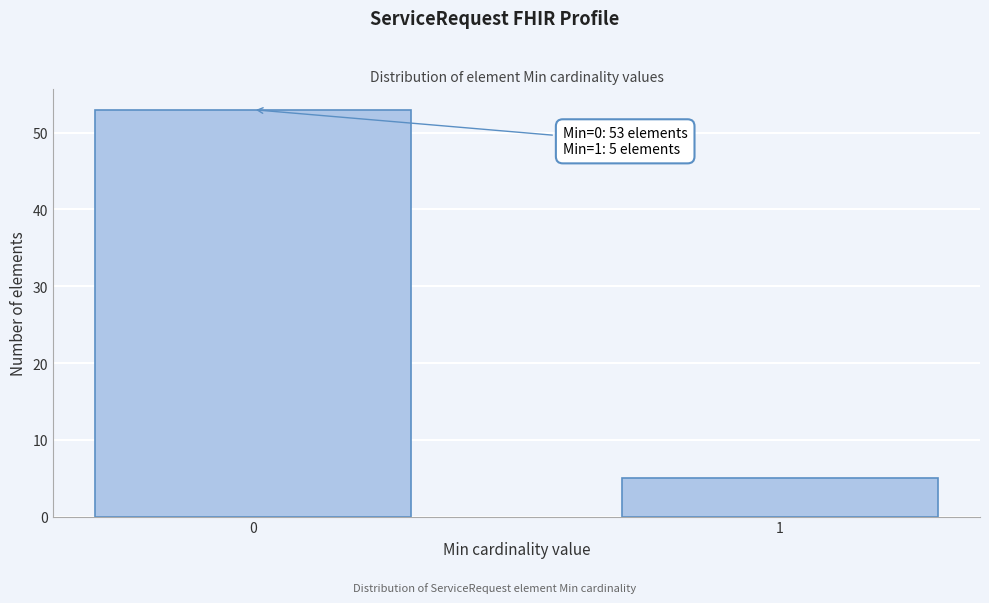

Reading left to right, list all the values displayed in this chart.

53	5